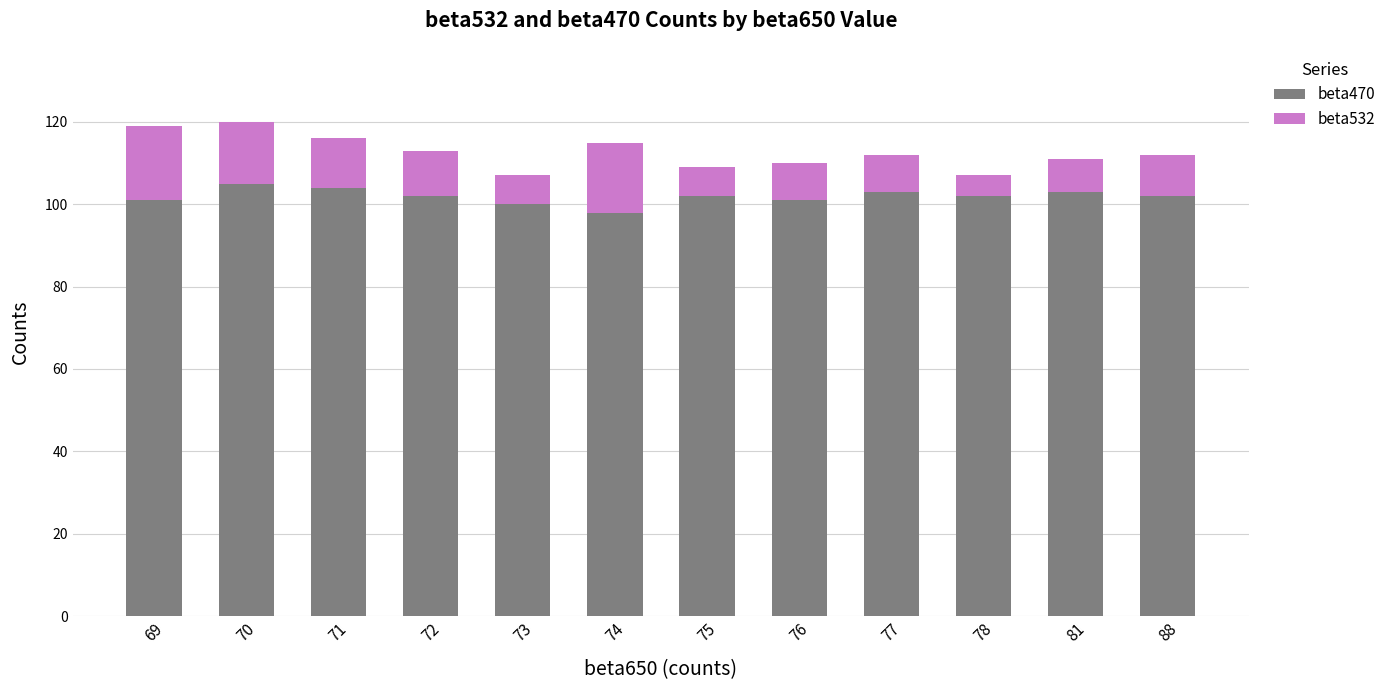

What is the minimum value for beta470?

98